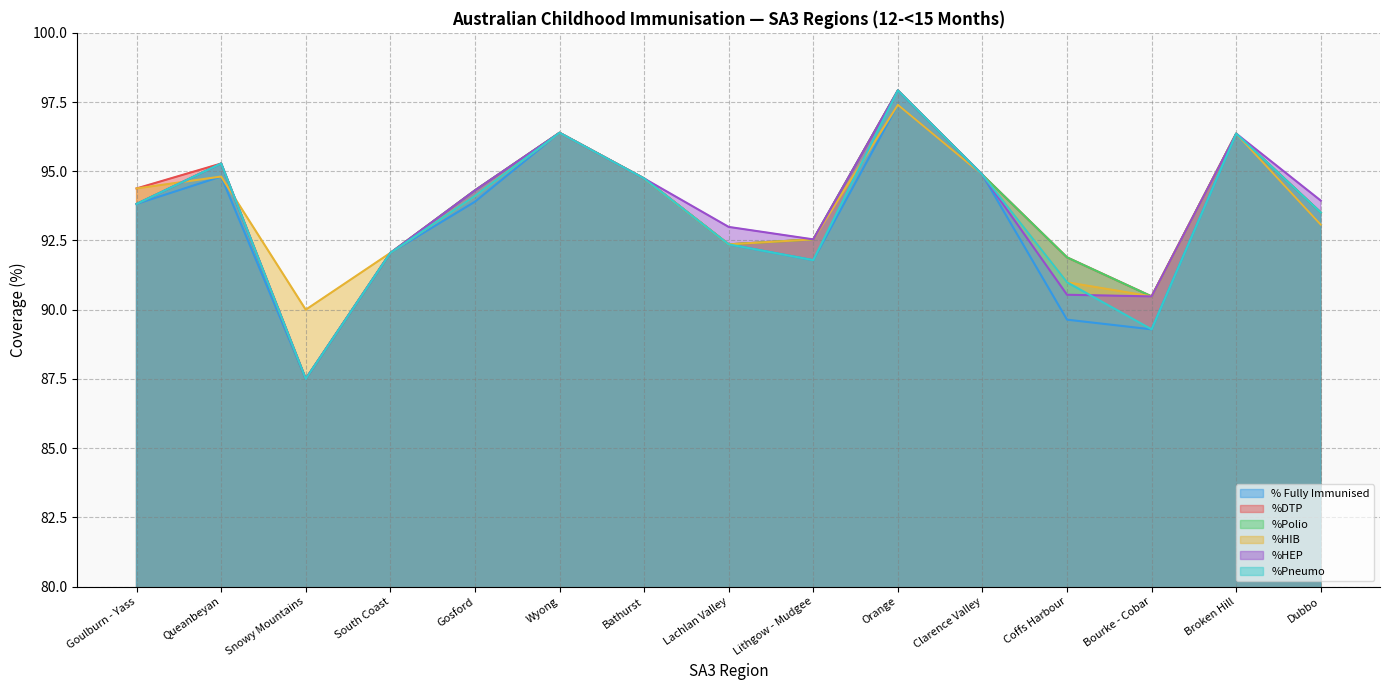

True or false: %HEP and % Fully Immunised cross at least once.

False